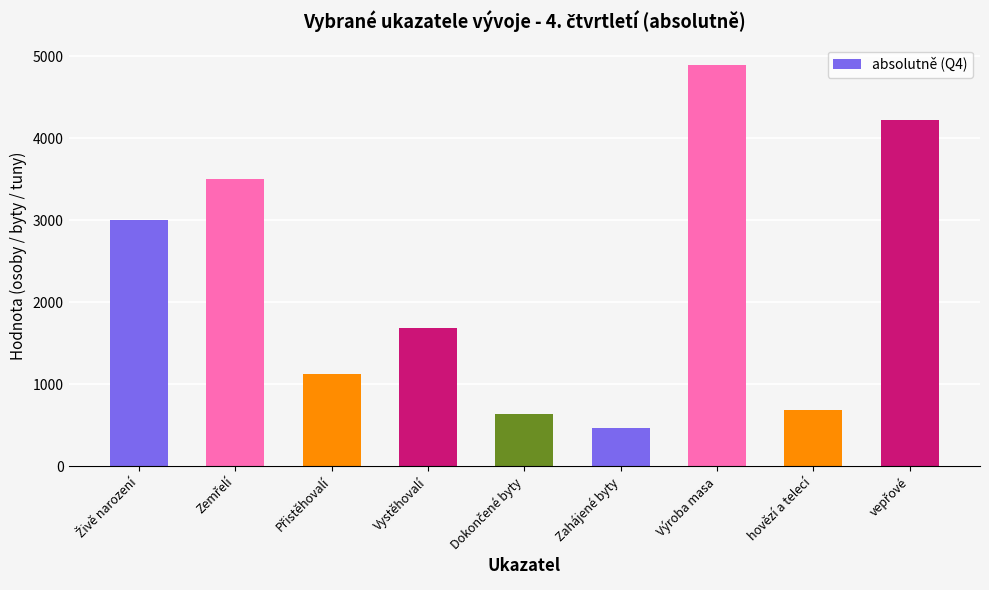

Does the chart contain stacked bars?

No